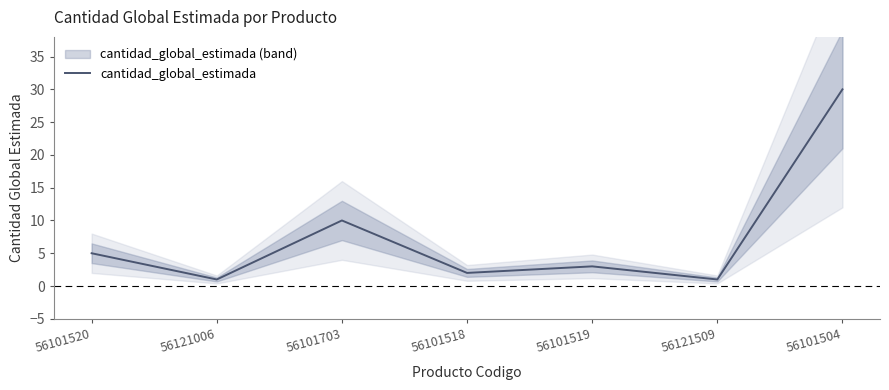

What position from the left is 56101519?

5